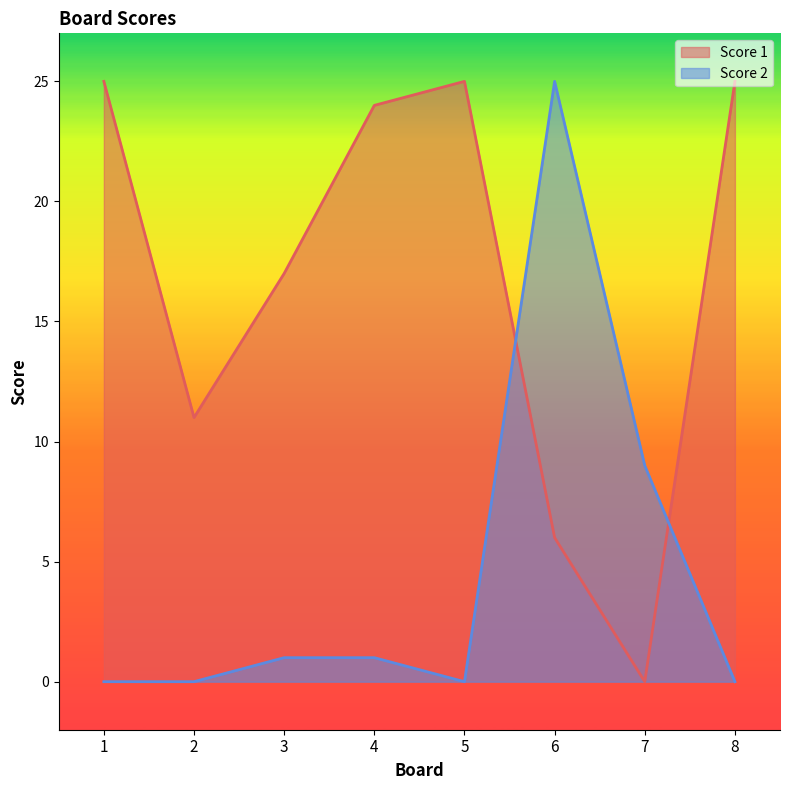

What are all the series names shown in the legend?

Score 1, Score 2